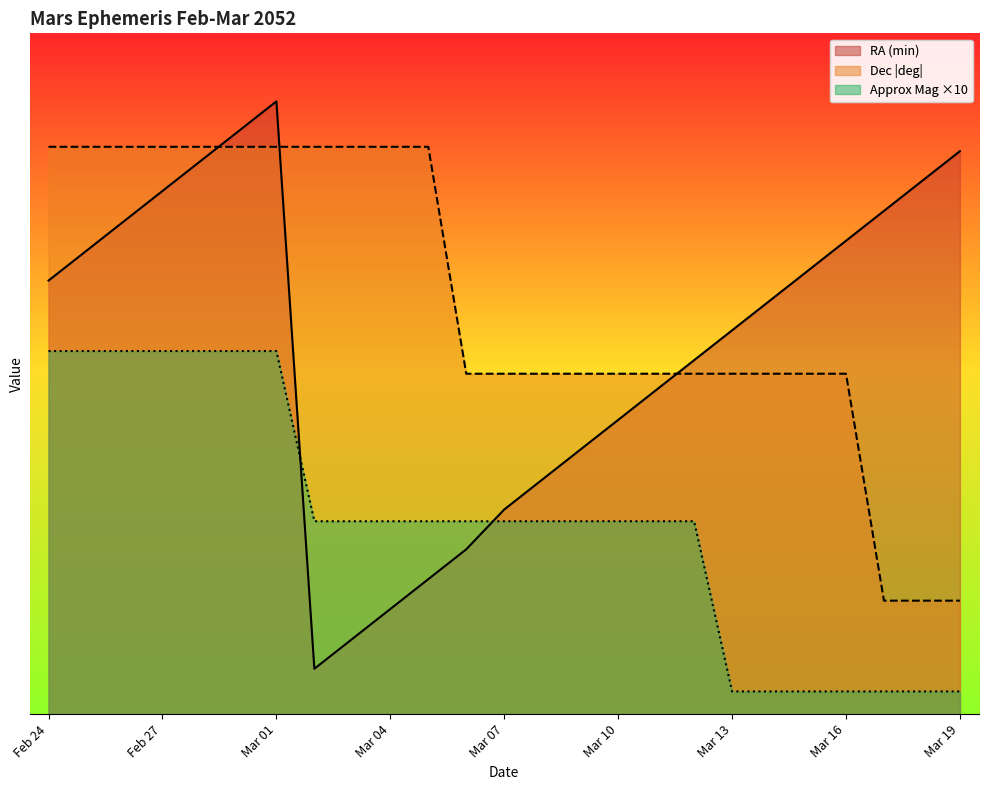

At which label does RA (min) first exceed 18?

Feb 24